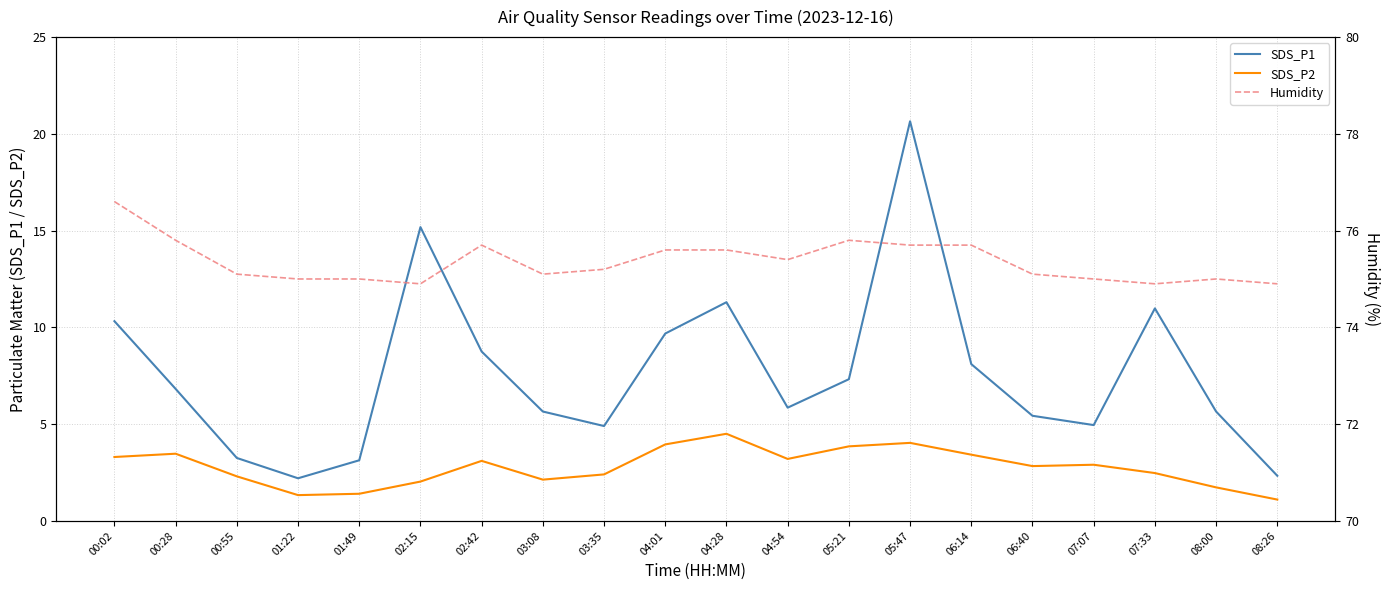

Which series has the largest total across all categories?

Humidity